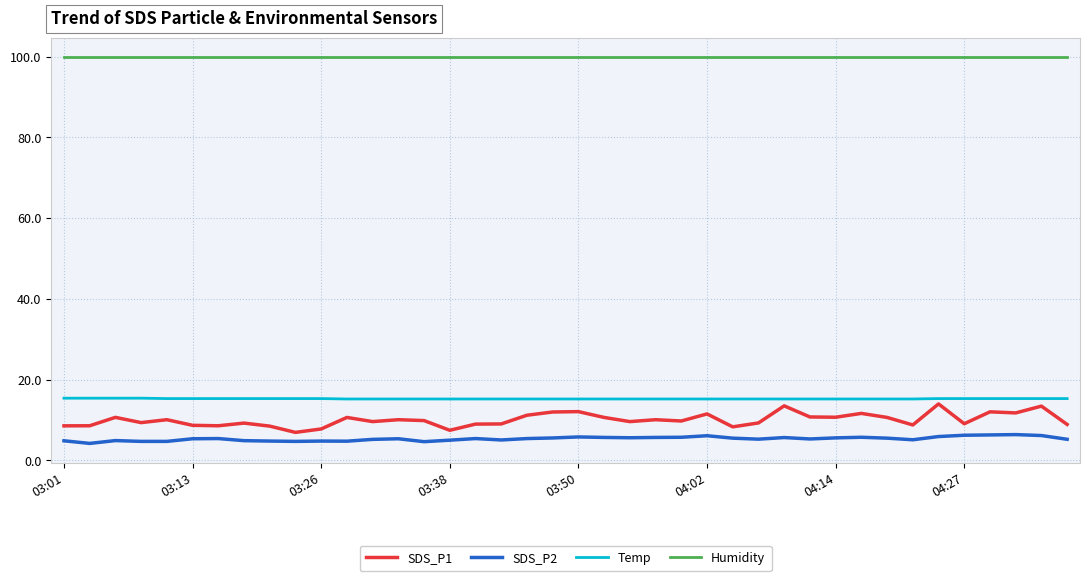

At how many categories does at least one series exceed 68?

40